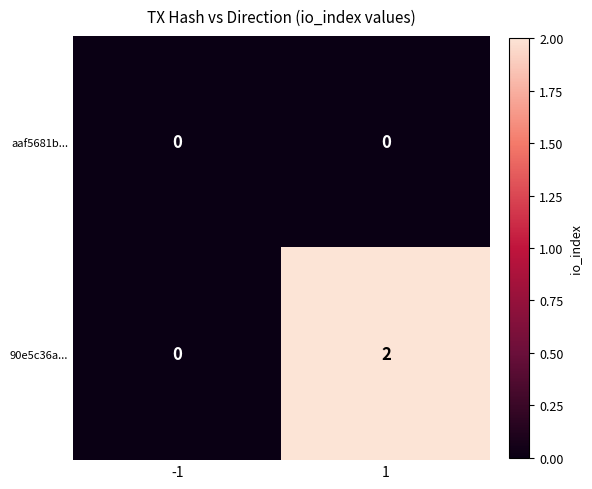

True or false: aaf5681b... has a value of 0 at 1.

True